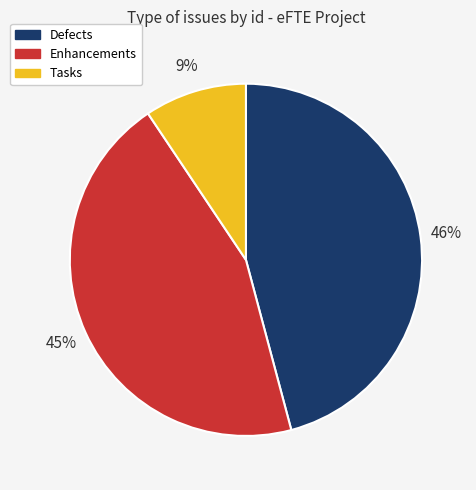

Is there a majority slice in this chart?

No